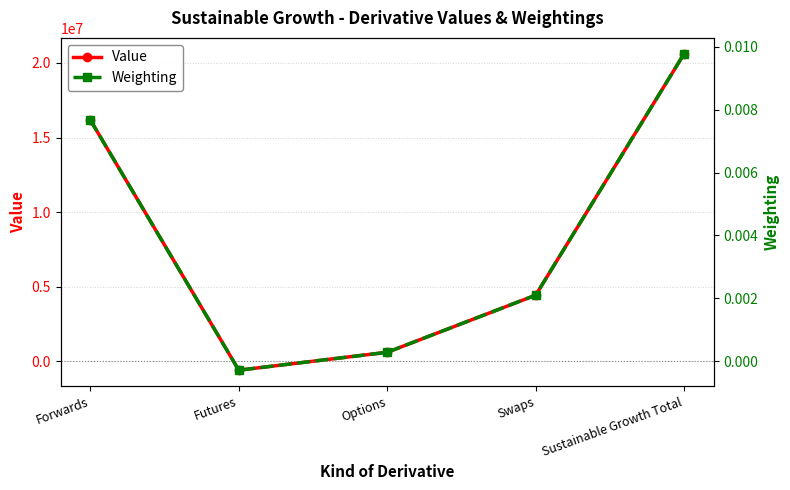

True or false: Weighting has a value of 0.0 at Options.

True